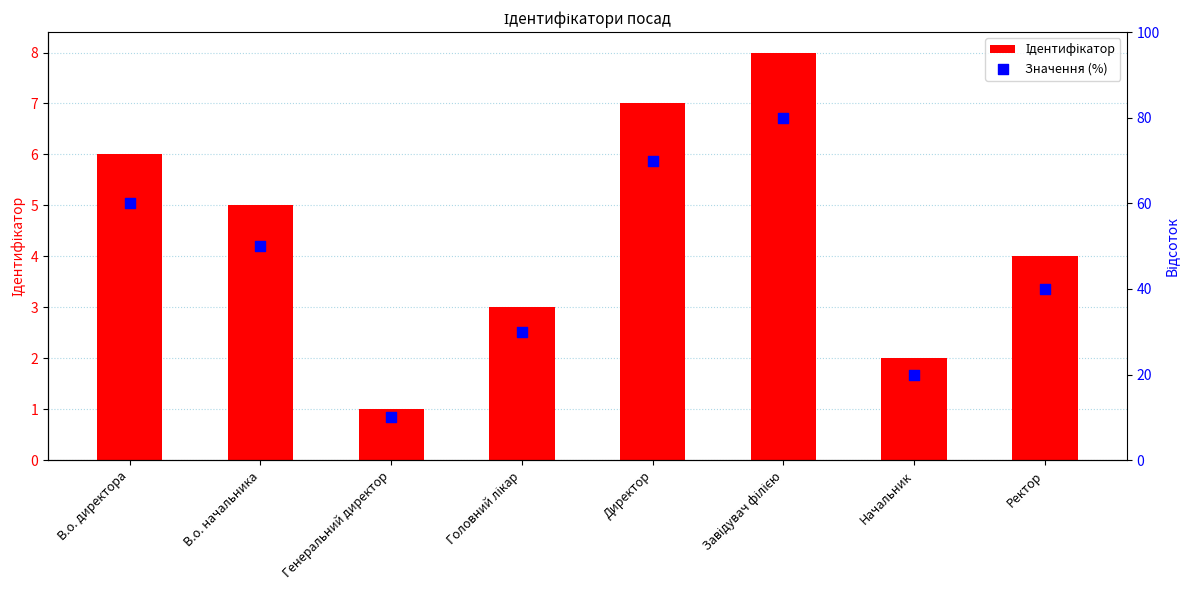

Which series has the largest Y range (max minus min)?

Значення (%)